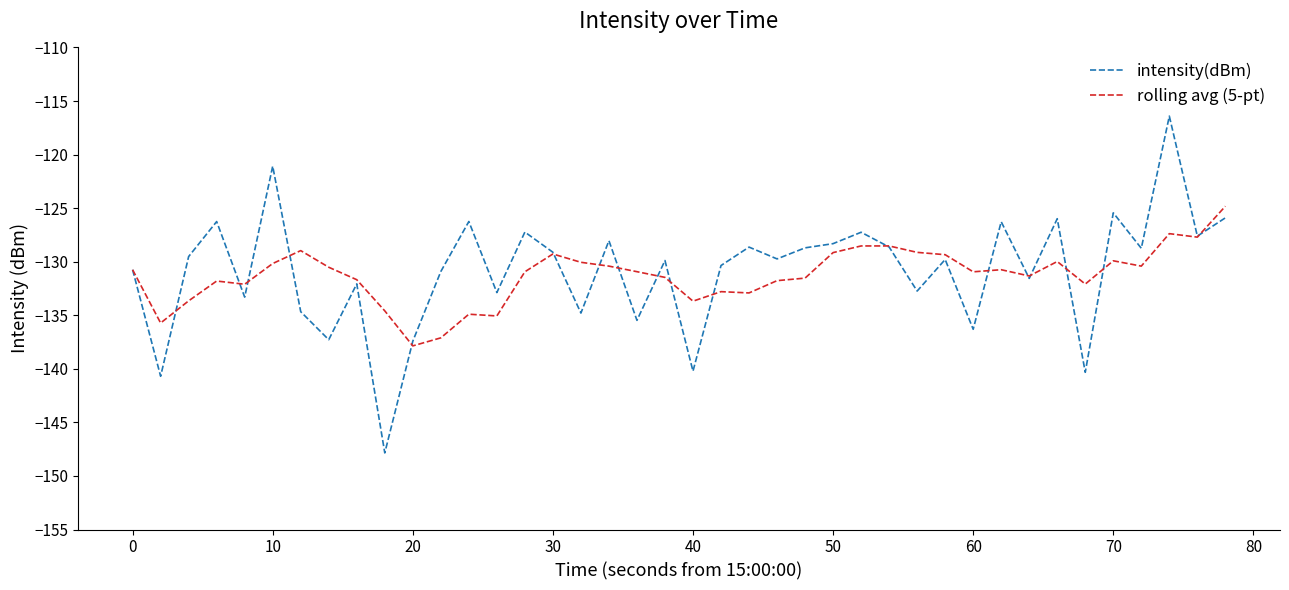

Which series has the largest range (max minus min)?

intensity(dBm)